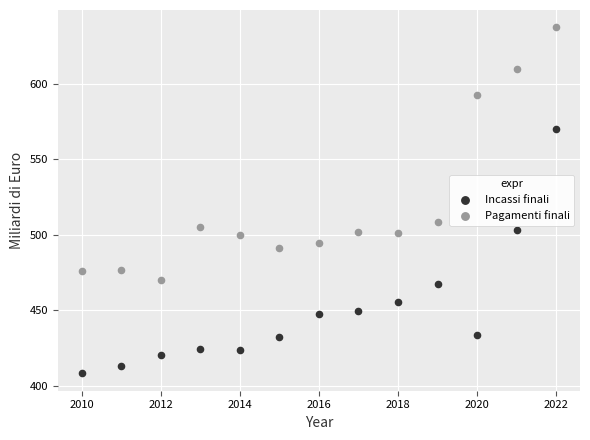

Across all data points, what is the range of X values (max minus min)?

12.0